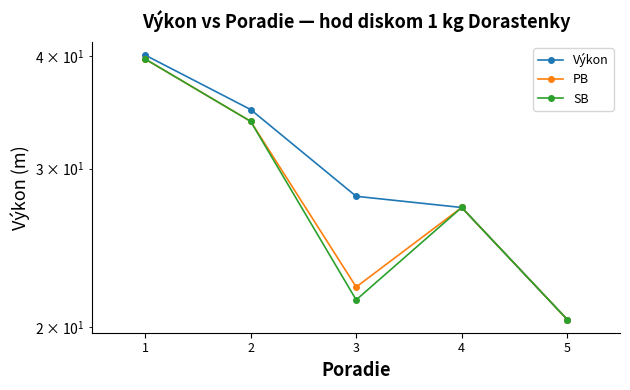

Where is Výkon nearest to the value 30?

3